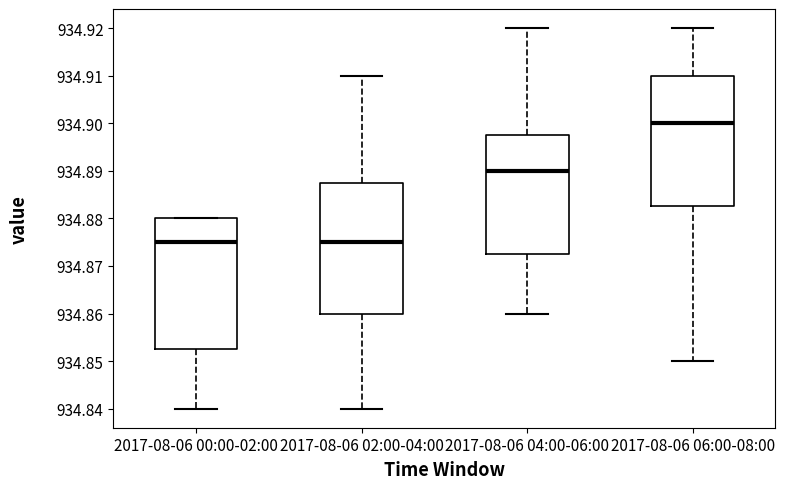

Where does the median line of the box for 2017-08-06 06:00-08:00 sit on the y-axis? The values are not printed on the chart, so give them approximately, as read against the axis.

934.900